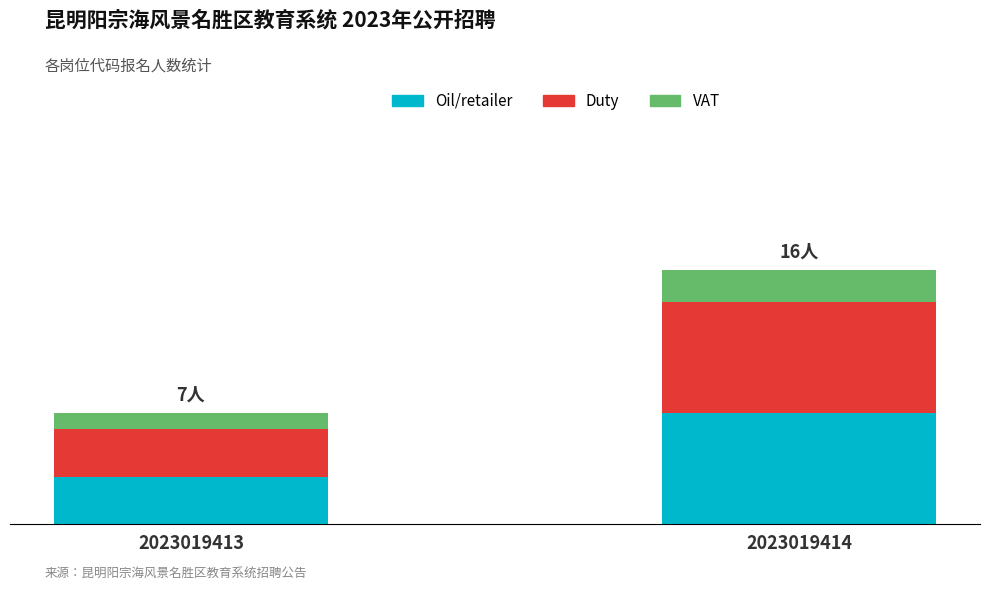

What are all the series names shown in the legend?

Oil/retailer, Duty, VAT